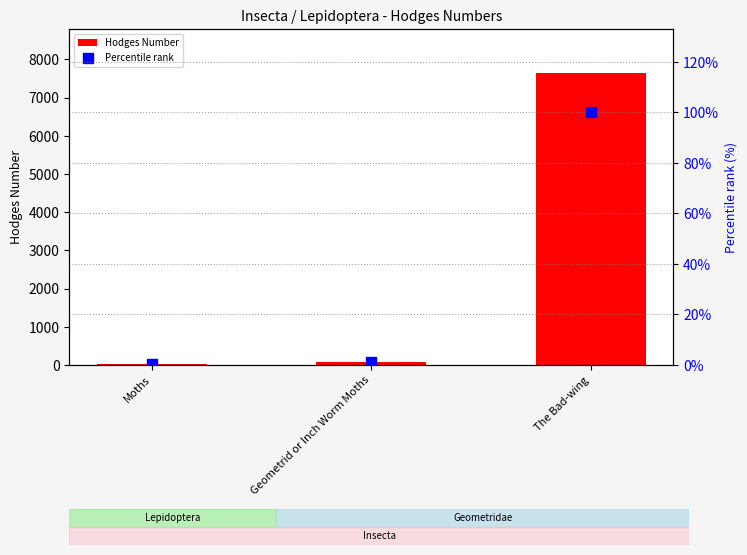

What are all the series names shown in the legend?

Hodges Number, Percentile rank